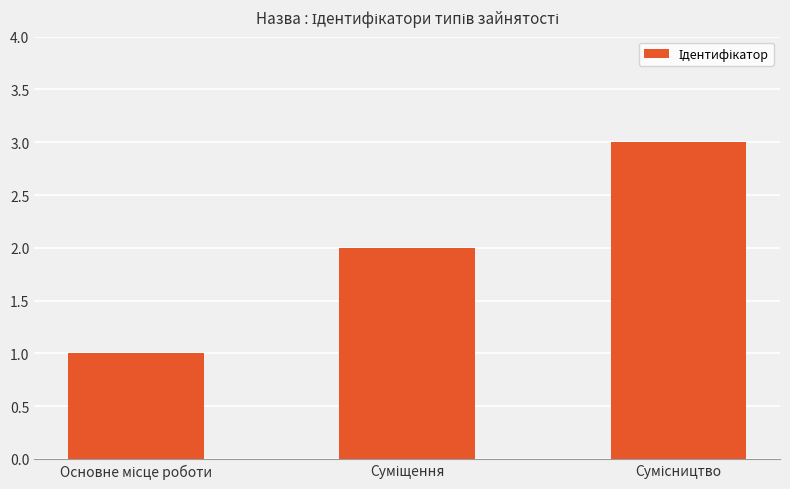

What is the maximum value shown in the chart?

3